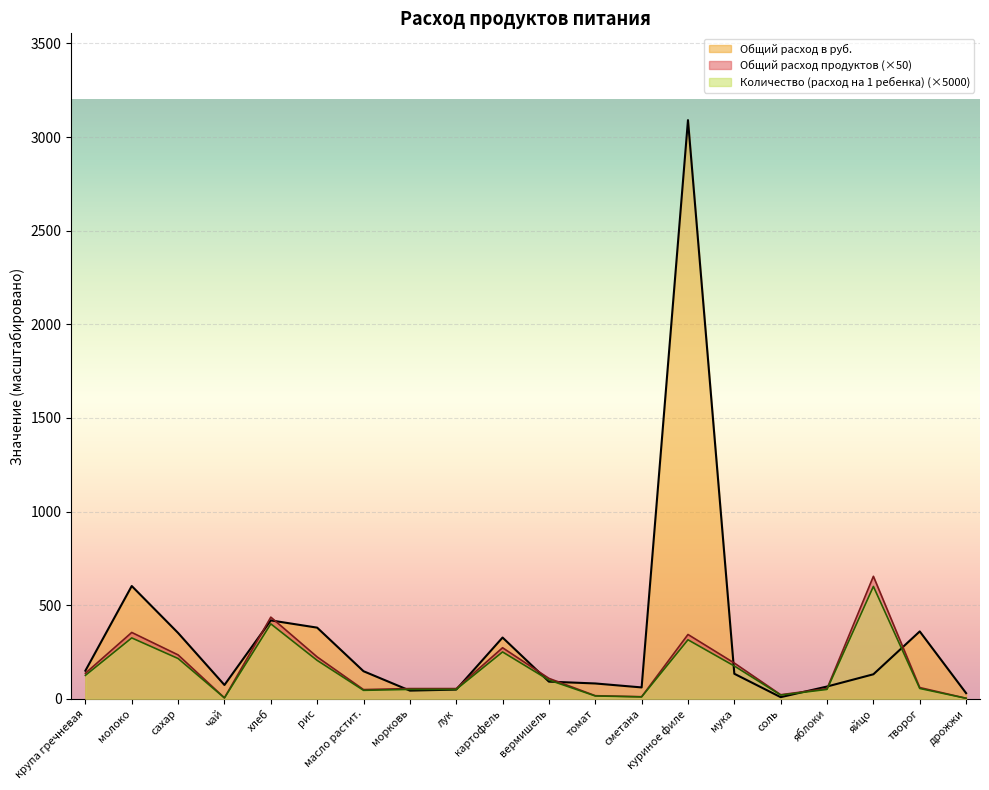

Does the chart display data point markers on the line(s)?

No